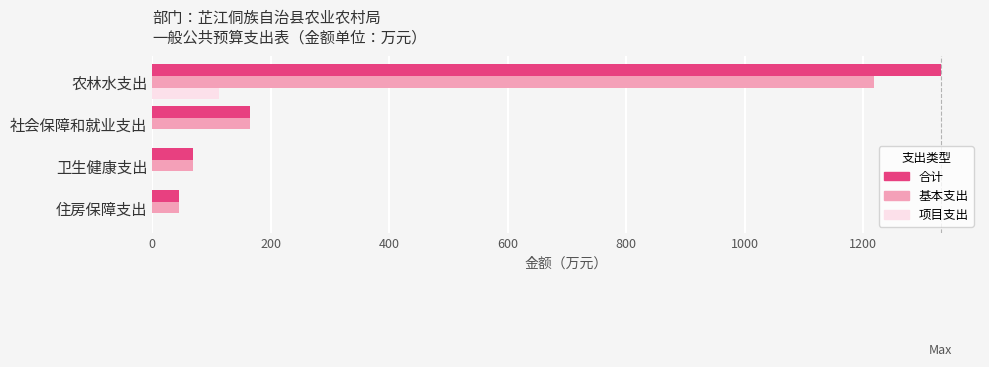

What is the approximate value of 基本支出 at 农林水支出?

1217.5